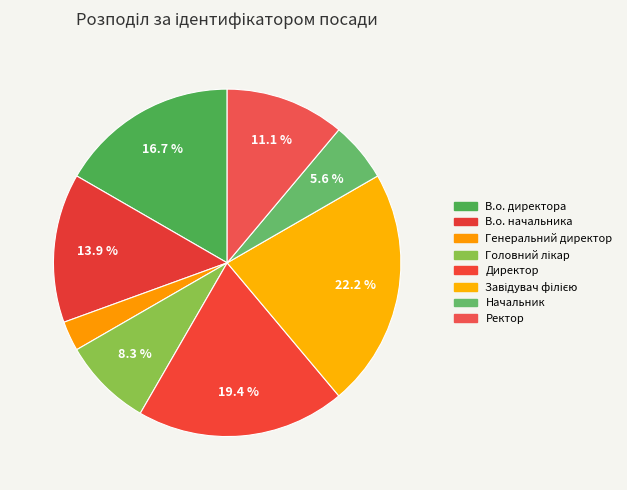

Is the sum of В.о. директора and Начальник greater than half?

No